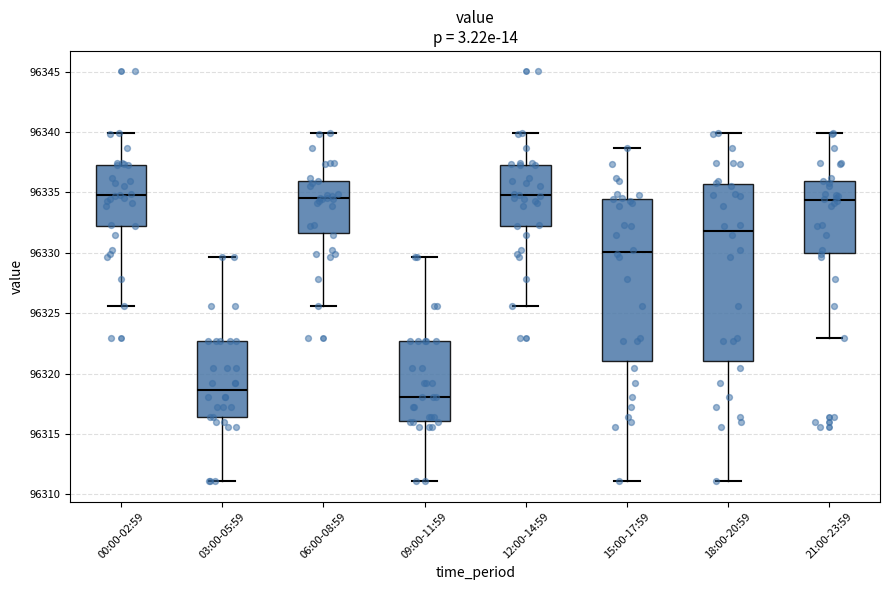

Reading left to right, transcribe this box plot: for each box, give where its median line is, the range the box spans, and where its two whiskers end, as read against the y-axis. The values are not printed on the chart, so give them approximately, as read against the axis.

00:00-02:59: median 96335.0, box 96332.0 to 96337.5, whiskers 96325.5 to 96340.0
03:00-05:59: median 96318.5, box 96316.5 to 96322.5, whiskers 96311.0 to 96329.5
06:00-08:59: median 96334.5, box 96331.5 to 96336.0, whiskers 96325.5 to 96340.0
09:00-11:59: median 96318.0, box 96316.0 to 96322.5, whiskers 96311.0 to 96329.5
12:00-14:59: median 96335.0, box 96332.0 to 96337.5, whiskers 96325.5 to 96340.0
15:00-17:59: median 96330.0, box 96321.0 to 96334.5, whiskers 96311.0 to 96338.5
18:00-20:59: median 96332.0, box 96321.0 to 96335.5, whiskers 96311.0 to 96340.0
21:00-23:59: median 96334.5, box 96330.0 to 96336.0, whiskers 96323.0 to 96340.0